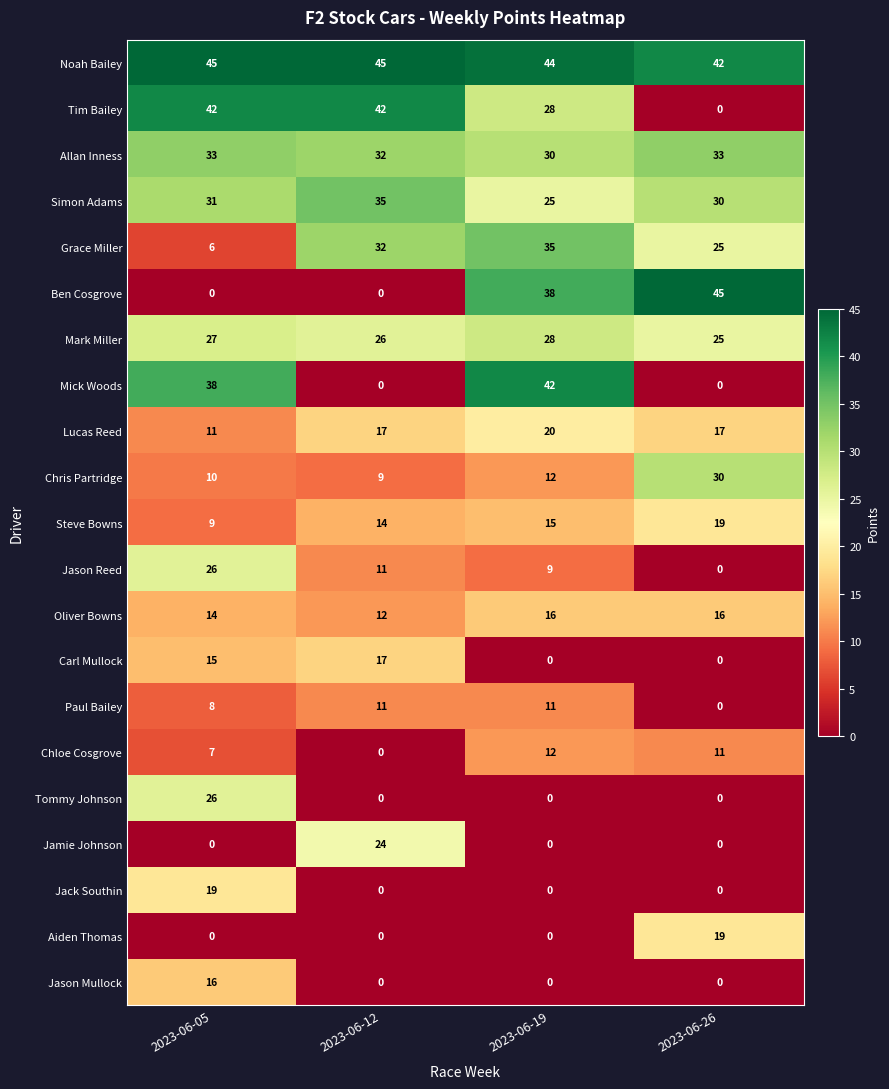

How many Lucas Reed values are between 17 and 20?

3